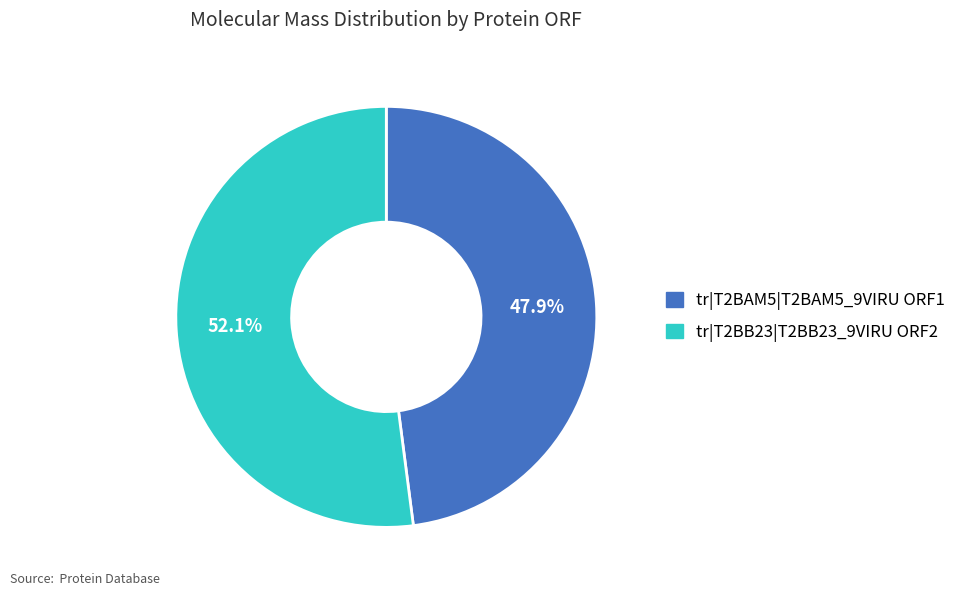

True or false: tr|T2BB23|T2BB23_9VIRU ORF2 accounts for 52% of the total.

True